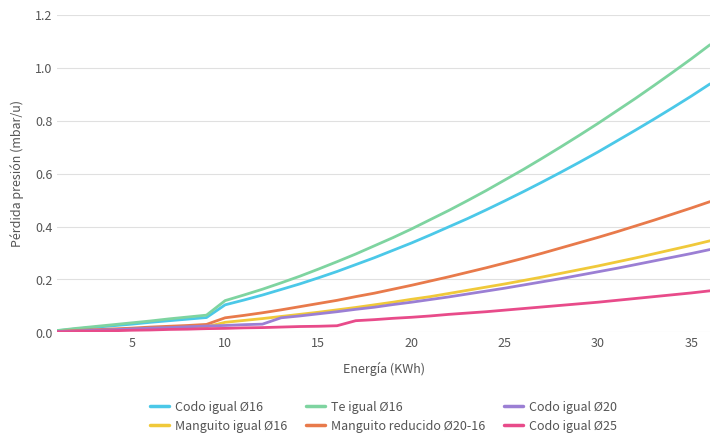

Which series has the widest spread of values?

Te igual Ø16